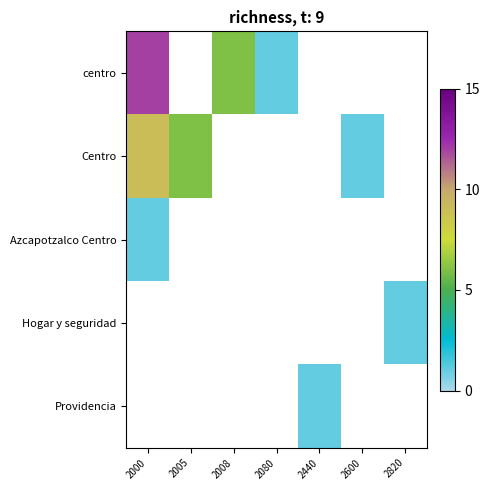

Which label corresponds to the largest value in the chart?

2000